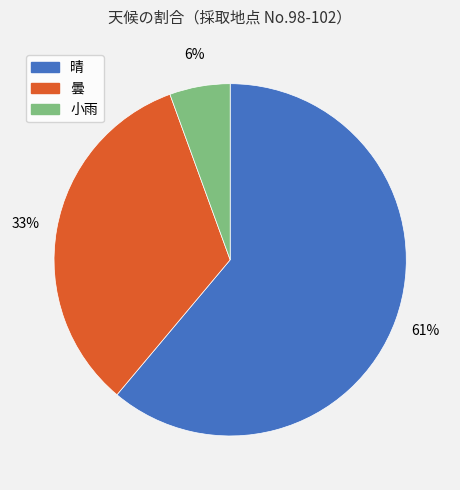

How many segments does this pie chart have?

3